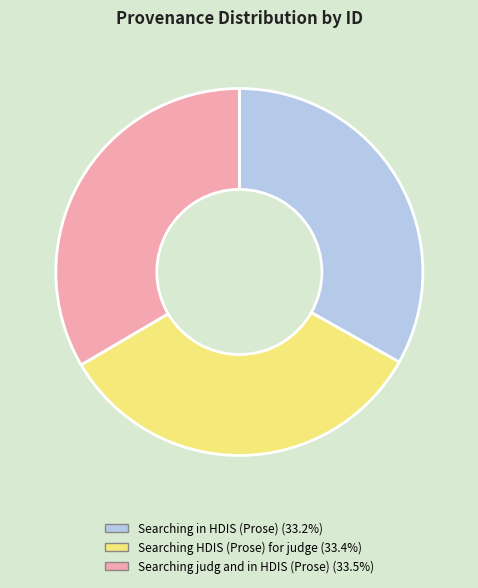

Does Searching in HDIS (Prose) represent more than half of the total?

No